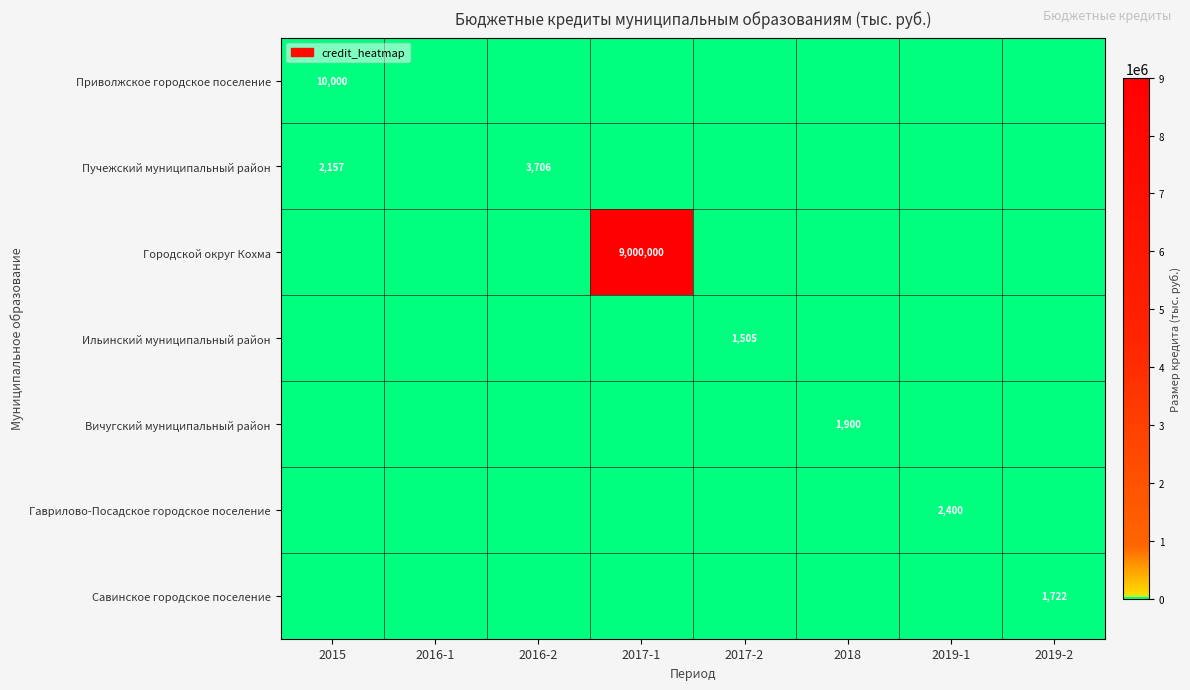

Is it true that Вичугский муниципальный район equals 909.2 at 2016-1?

False